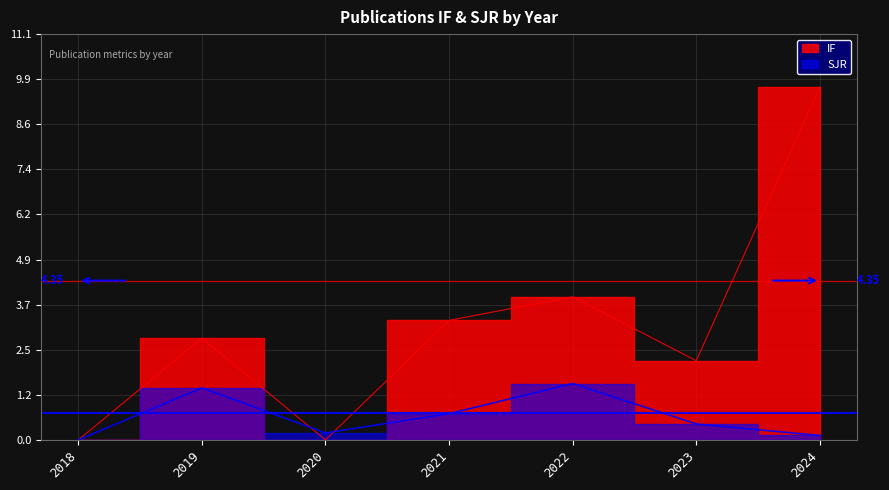

What is the total value across all series at 2021?

4.0